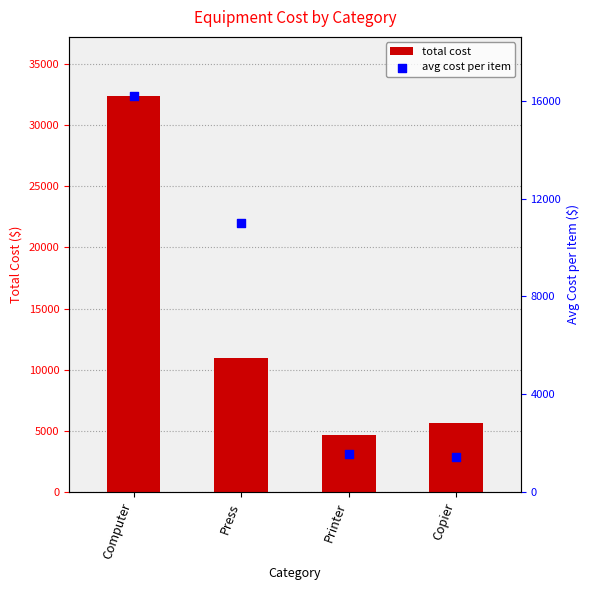

Which series reaches the minimum Y coordinate?

avg cost per item